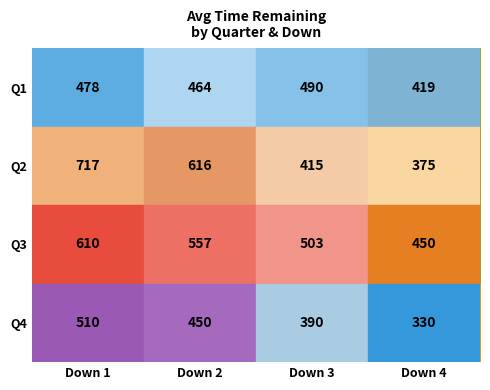

At how many categories does at least one series exceed 588?

2